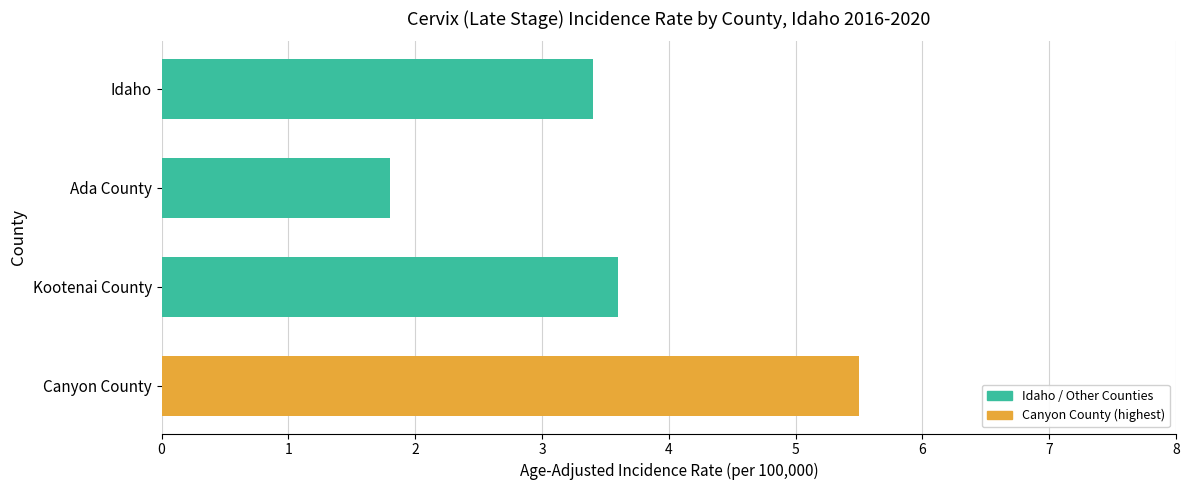

What is the sum of all values?

14.3